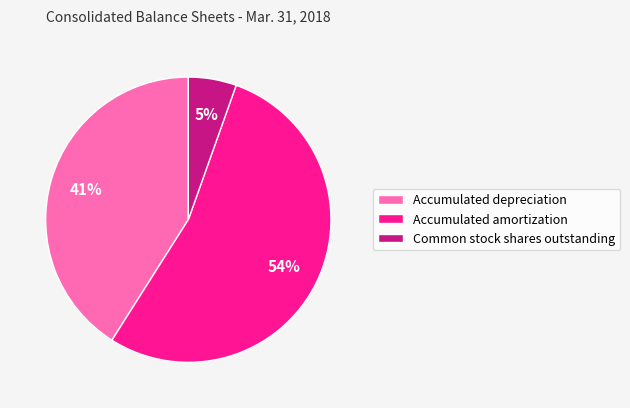

Which slice represents more than half of the pie?

Accumulated amortization